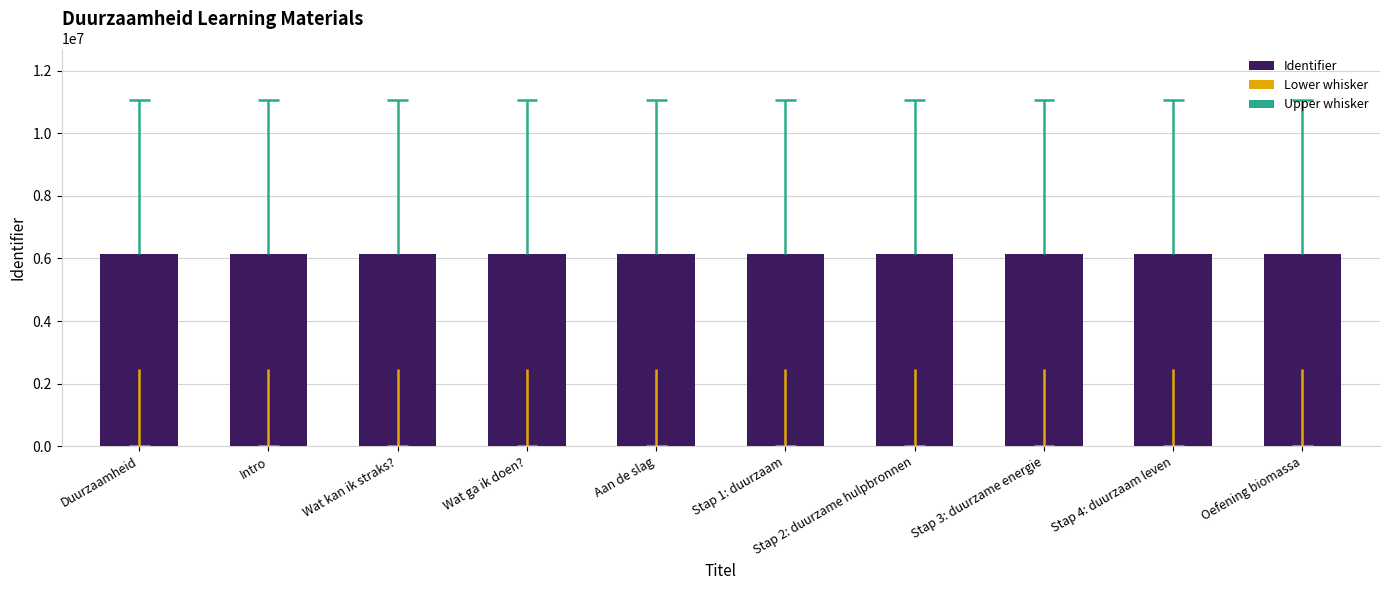

What is the change in value from Intro to Stap 4: duurzaam leven?

+7